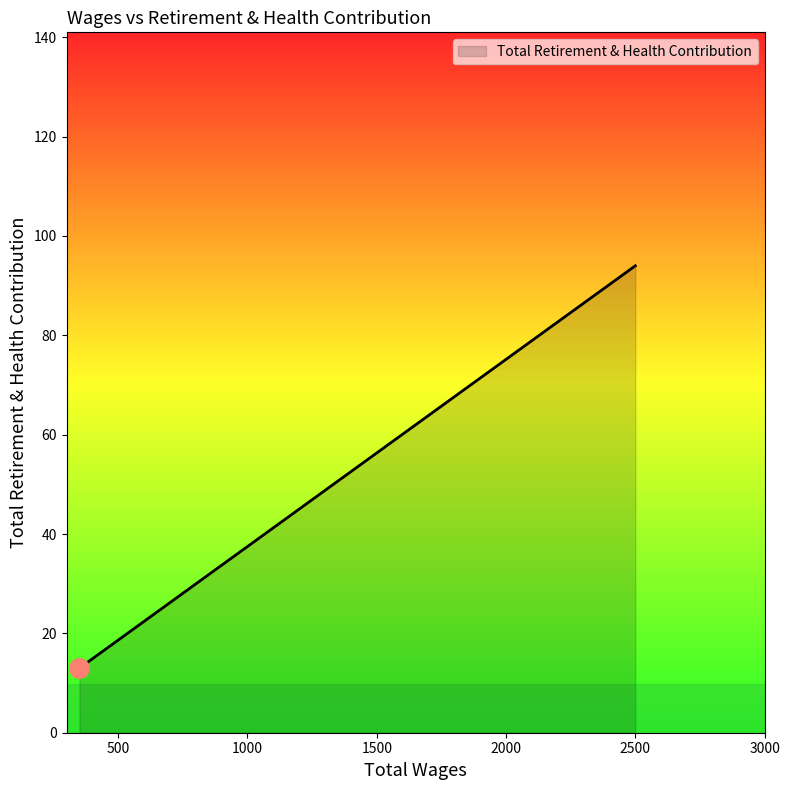

Does the chart have visible grid lines?

No